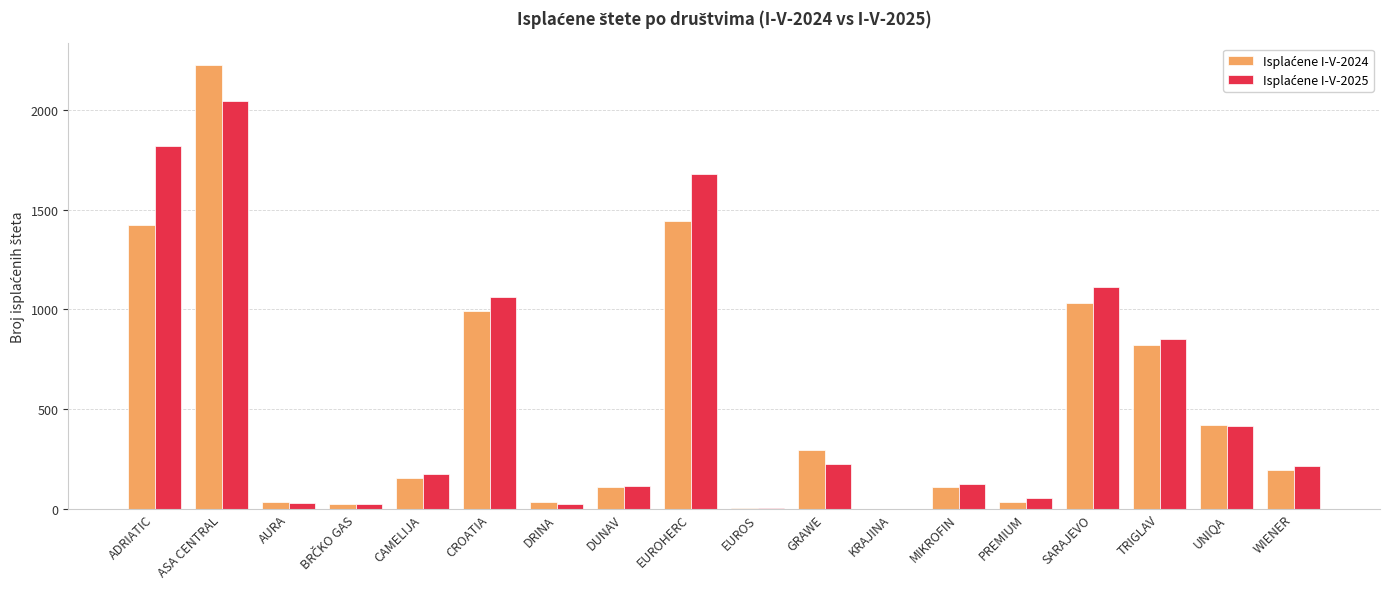

At which category does the chart reach its peak across all series?

ASA CENTRAL